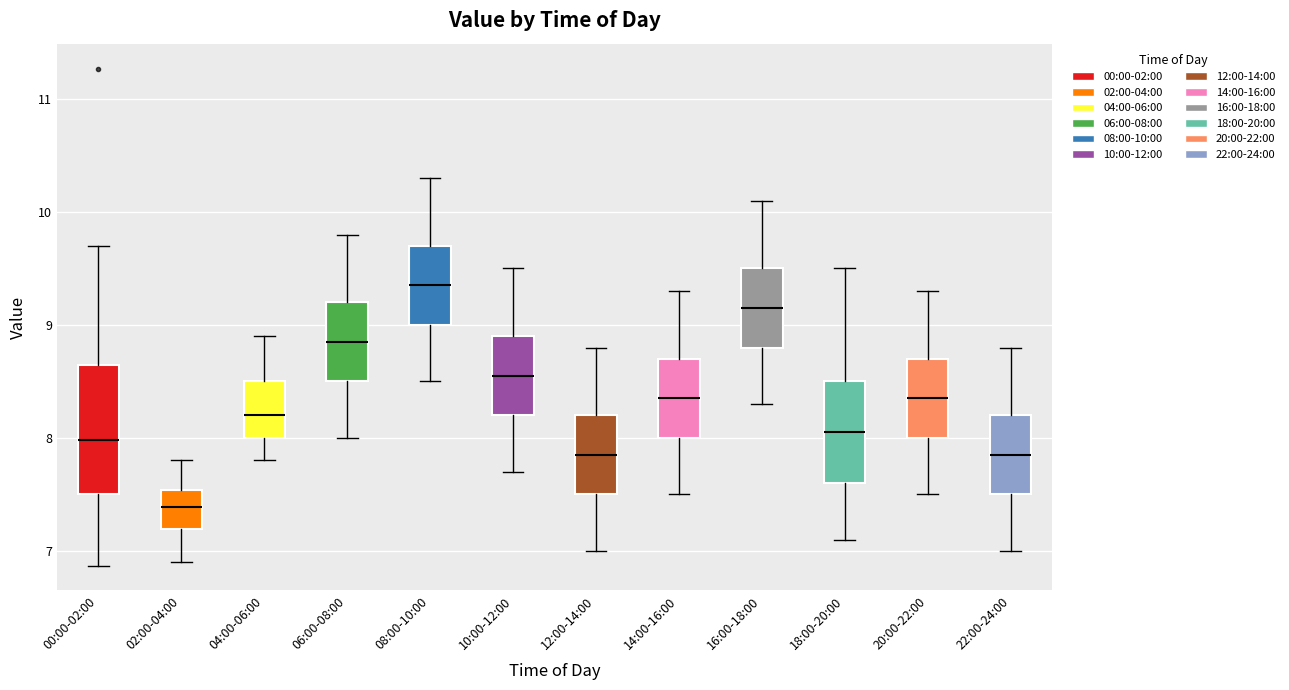

Reading left to right, transcribe this box plot: for each box, give where its median line is, the range the box spans, and where its two whiskers end, as read against the y-axis. The values are not printed on the chart, so give them approximately, as read against the axis.

00:00-02:00: median 8.0, box 7.5 to 8.6, whiskers 6.9 to 9.7
02:00-04:00: median 7.4, box 7.2 to 7.5, whiskers 6.9 to 7.8
04:00-06:00: median 8.2, box 8.0 to 8.5, whiskers 7.8 to 8.9
06:00-08:00: median 8.9, box 8.5 to 9.2, whiskers 8.0 to 9.8
08:00-10:00: median 9.4, box 9.0 to 9.7, whiskers 8.5 to 10.3
10:00-12:00: median 8.6, box 8.2 to 8.9, whiskers 7.7 to 9.5
12:00-14:00: median 7.9, box 7.5 to 8.2, whiskers 7.0 to 8.8
14:00-16:00: median 8.4, box 8.0 to 8.7, whiskers 7.5 to 9.3
16:00-18:00: median 9.2, box 8.8 to 9.5, whiskers 8.3 to 10.1
18:00-20:00: median 8.1, box 7.6 to 8.5, whiskers 7.1 to 9.5
20:00-22:00: median 8.4, box 8.0 to 8.7, whiskers 7.5 to 9.3
22:00-24:00: median 7.9, box 7.5 to 8.2, whiskers 7.0 to 8.8